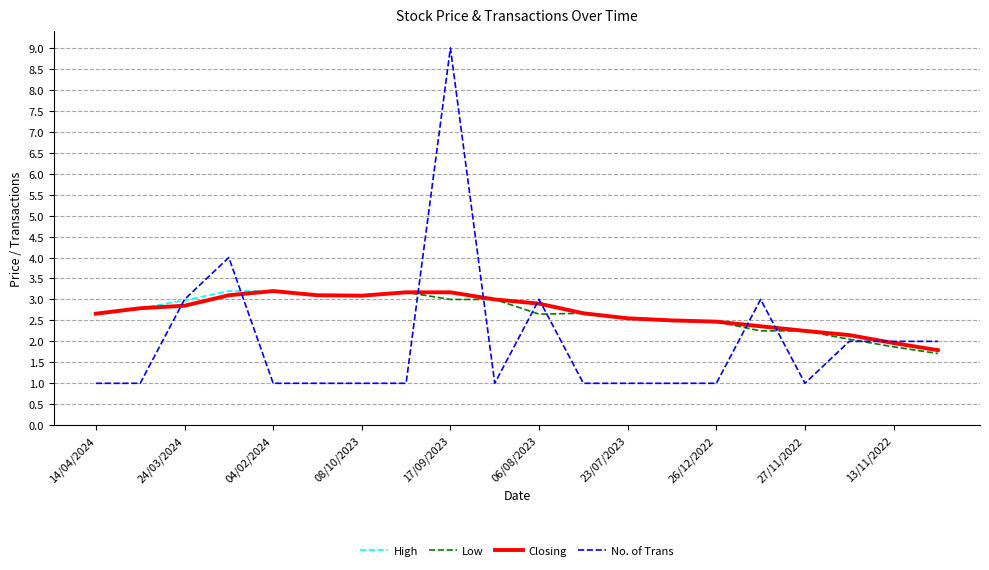

Which series has the widest spread of values?

No. of Trans